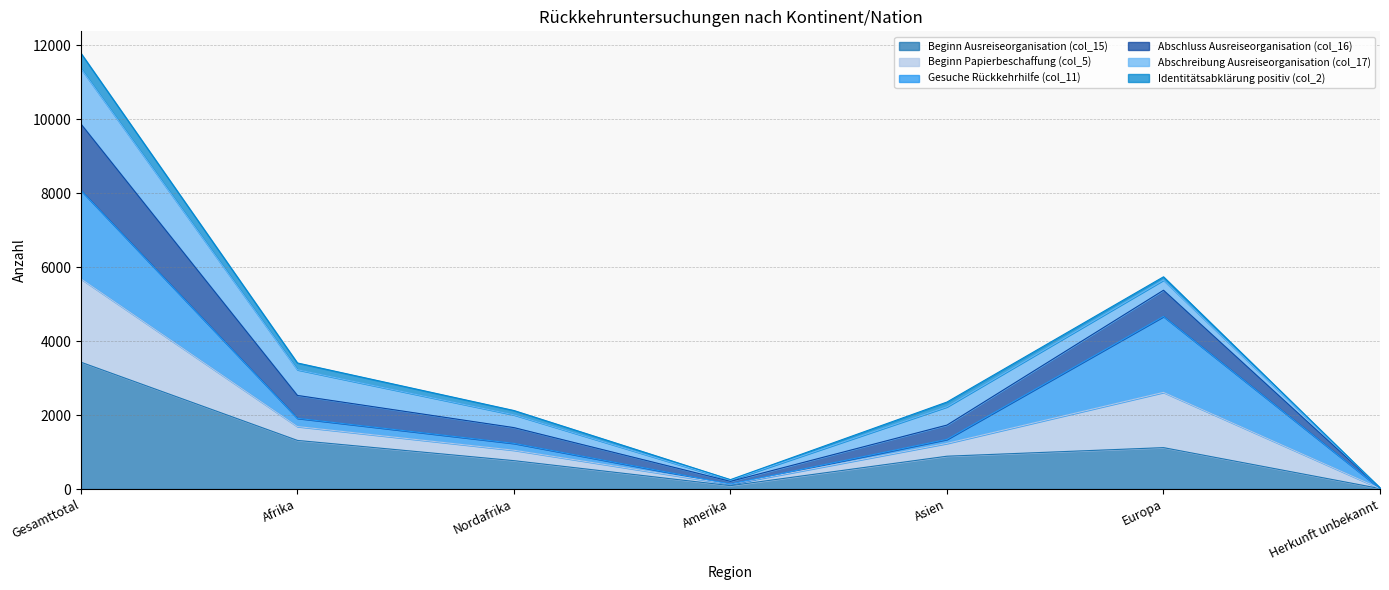

The Beginn Ausreiseorganisation (col_15) series shows 1489 at Gesamttotal. True or false?

False